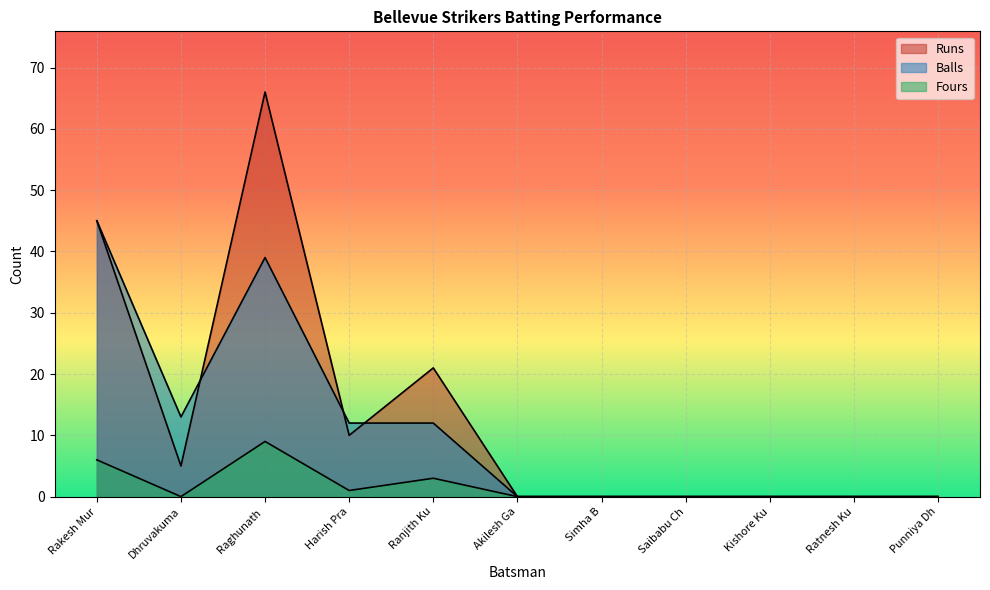

At which category is the sum across all series the highest?

Raghunath